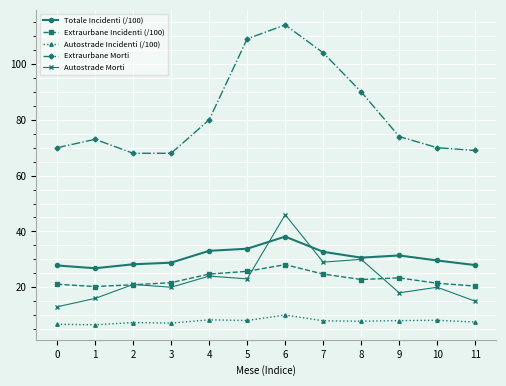

What are all the series names shown in the legend?

Totale Incidenti (/100), Extraurbane Incidenti (/100), Autostrade Incidenti (/100), Extraurbane Morti, Autostrade Morti